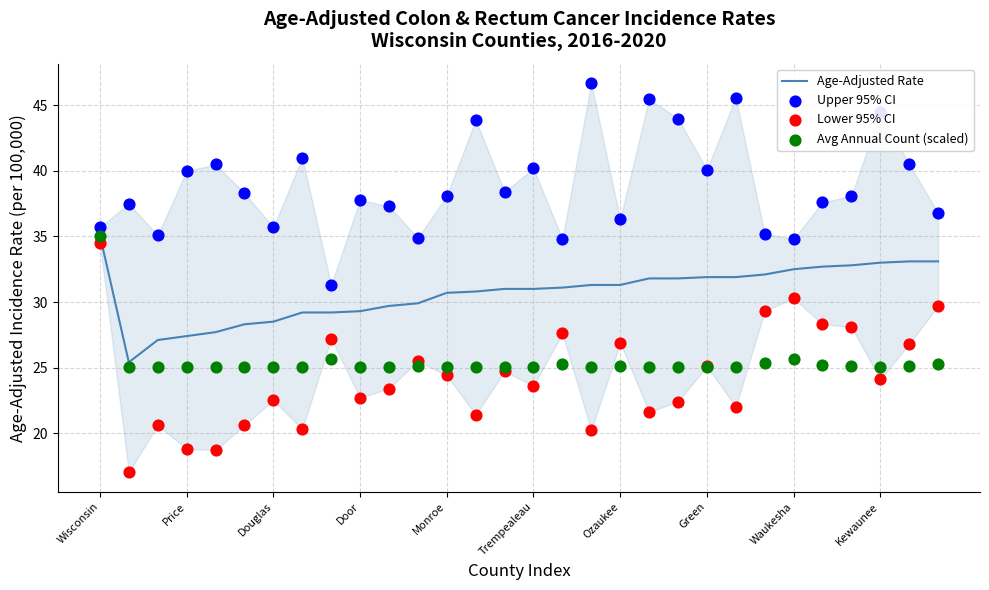

What are all the series names shown in the legend?

Age-Adjusted Rate, Upper 95% CI, Lower 95% CI, Avg Annual Count (scaled)